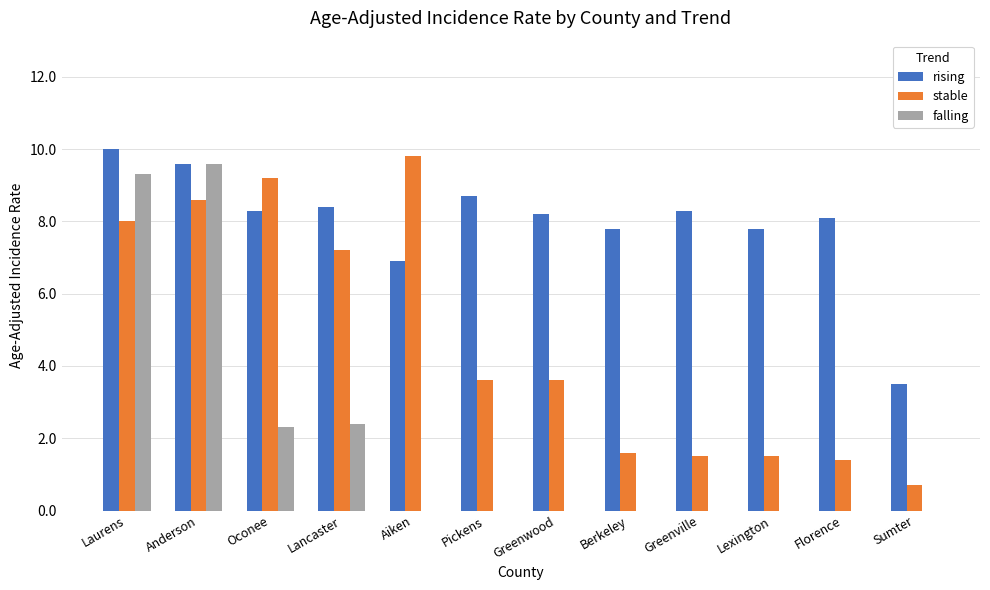

What is the total value across all series at Greenwood?

11.8